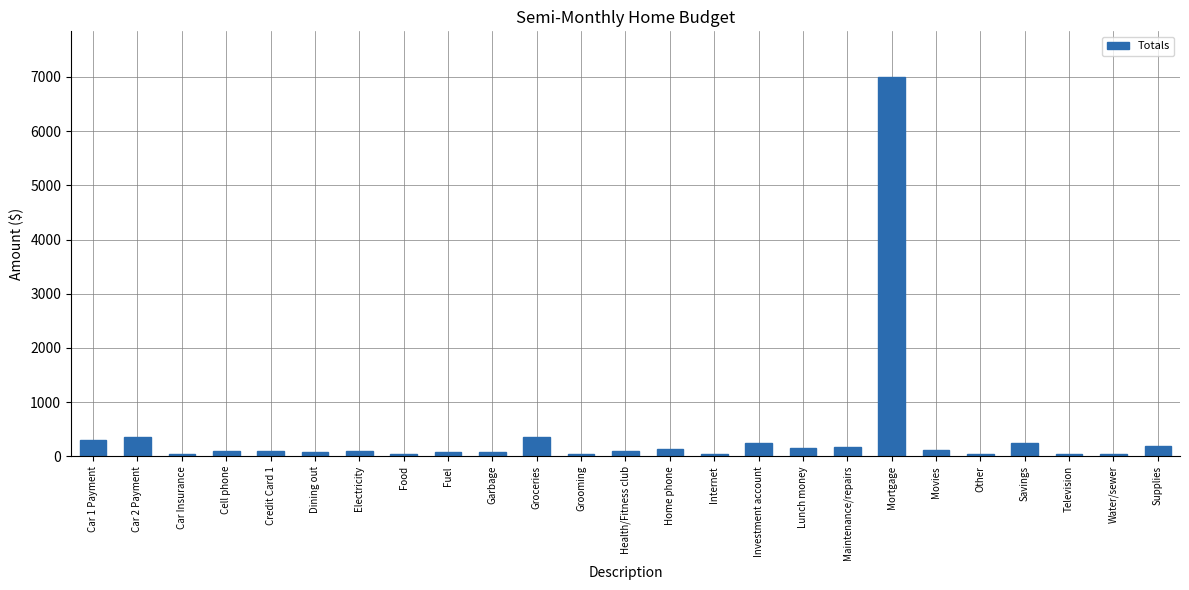

What is the label of the 2nd bar from the right?

Water/sewer